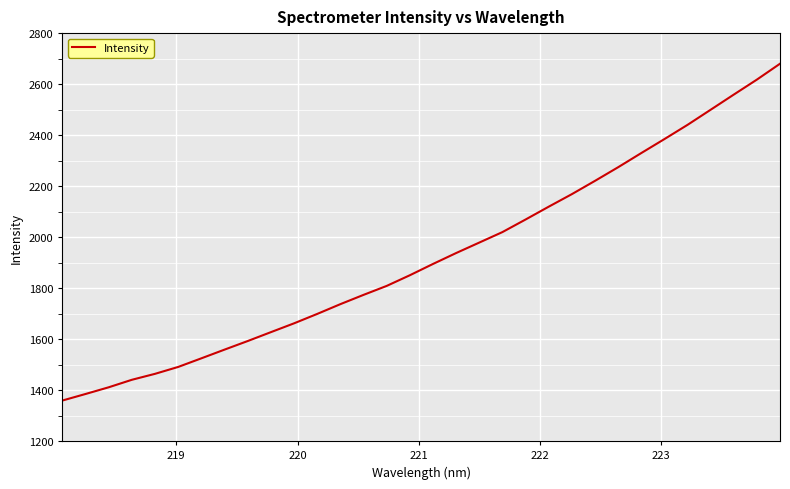

Does the chart have visible grid lines?

Yes